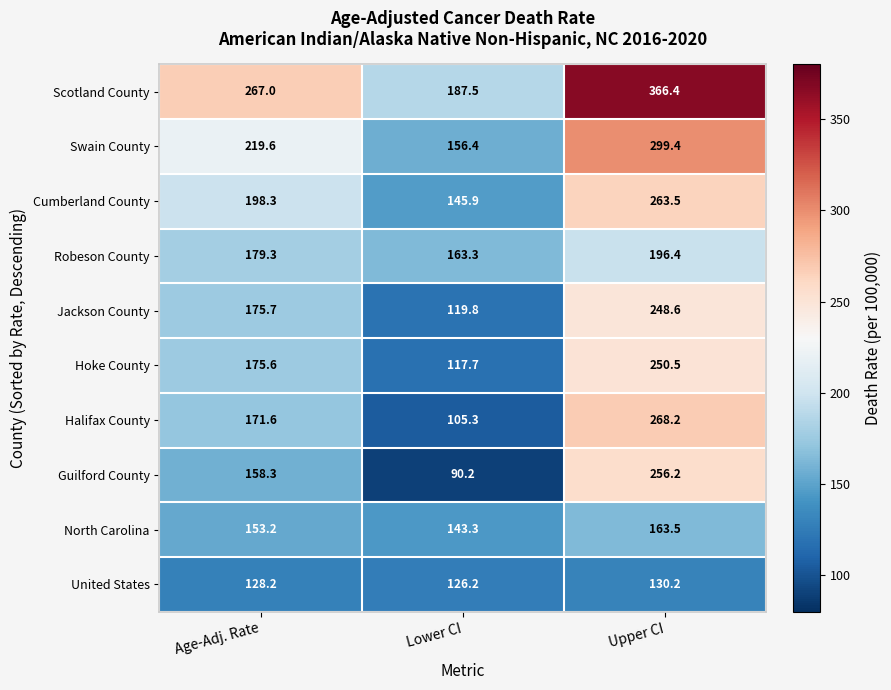

How many series are shown in this chart?

10